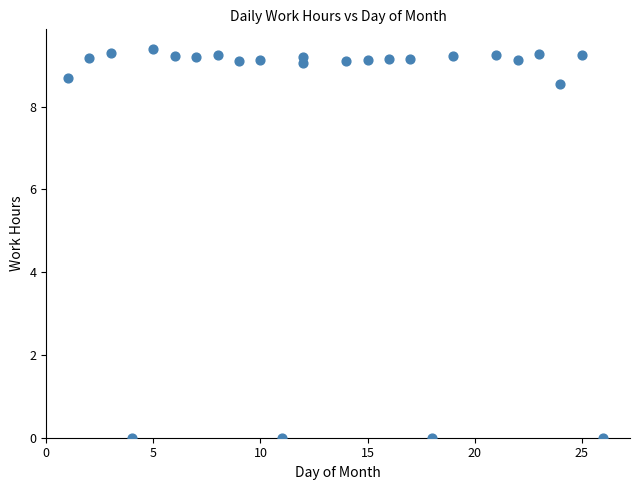

What is the range of Y values (max minus min)?

9.4